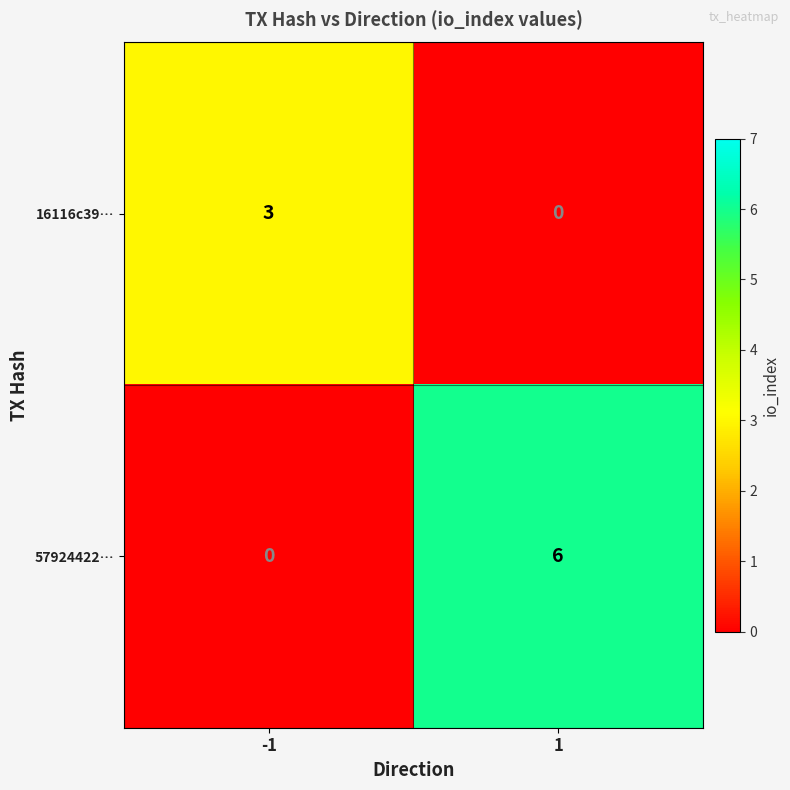

The value of 57924422… at -1 is -4. True or false?

False